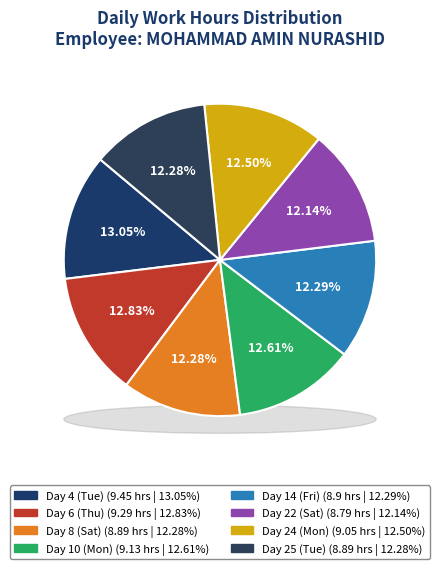

Count the number of slices in the pie.

8